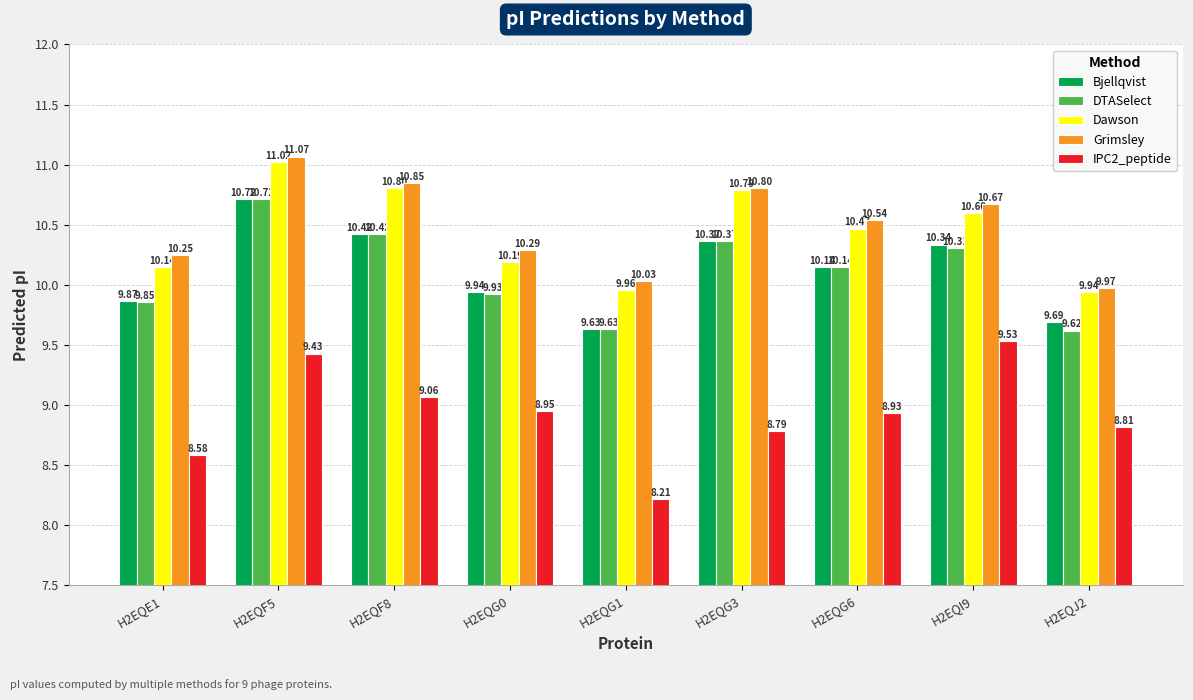

How many bars are there in total?

45